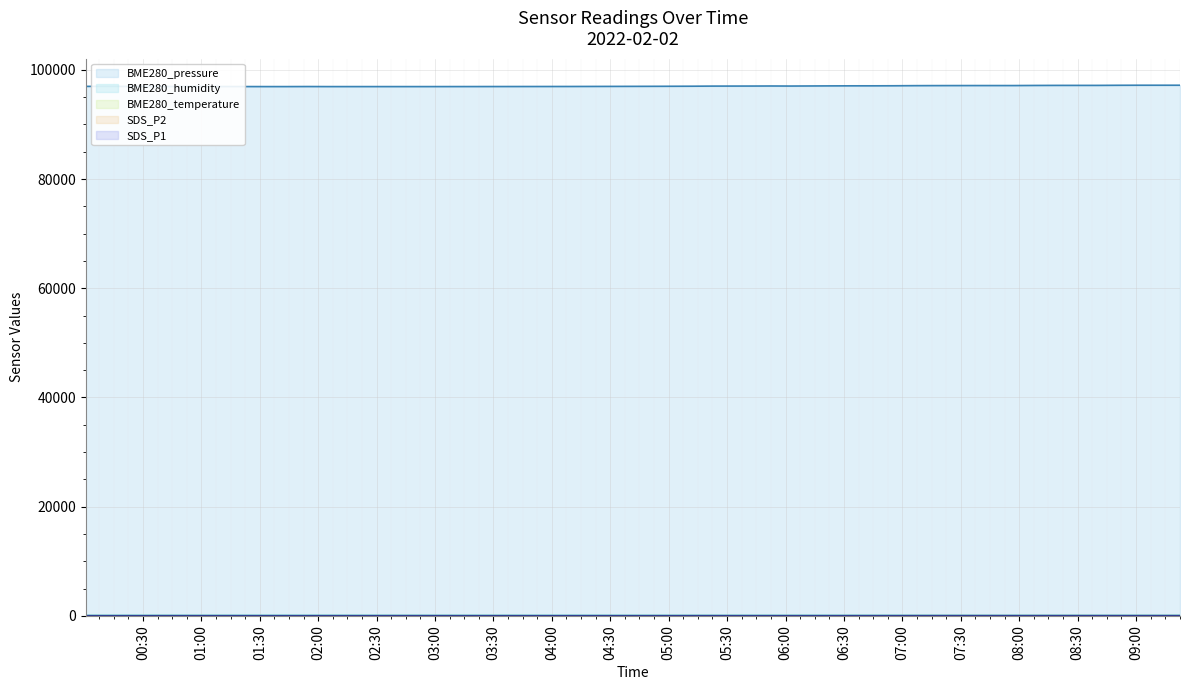

What is the greatest value displayed?

97180.0